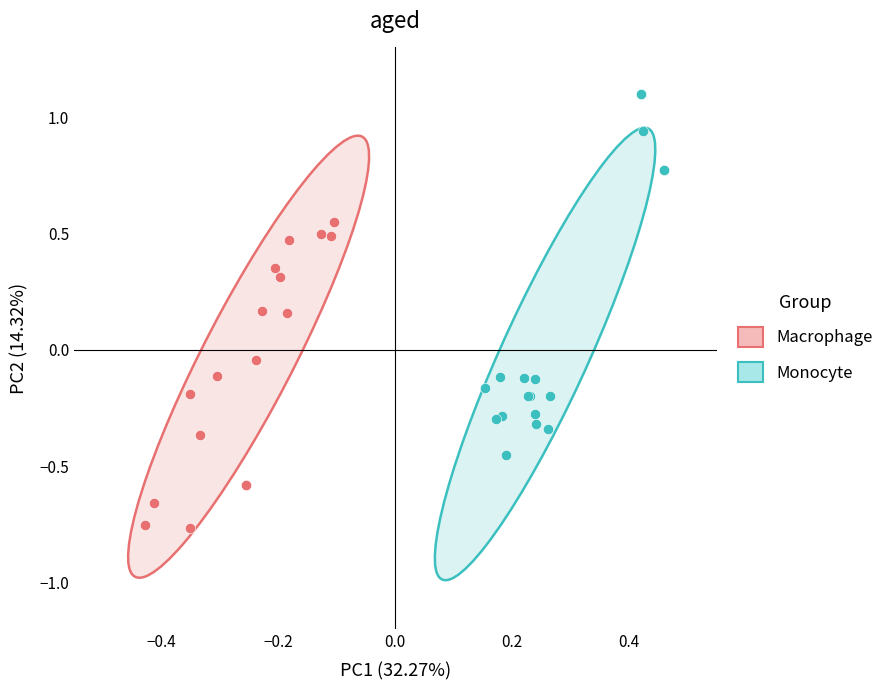

Which series reaches the maximum Y coordinate?

Monocyte